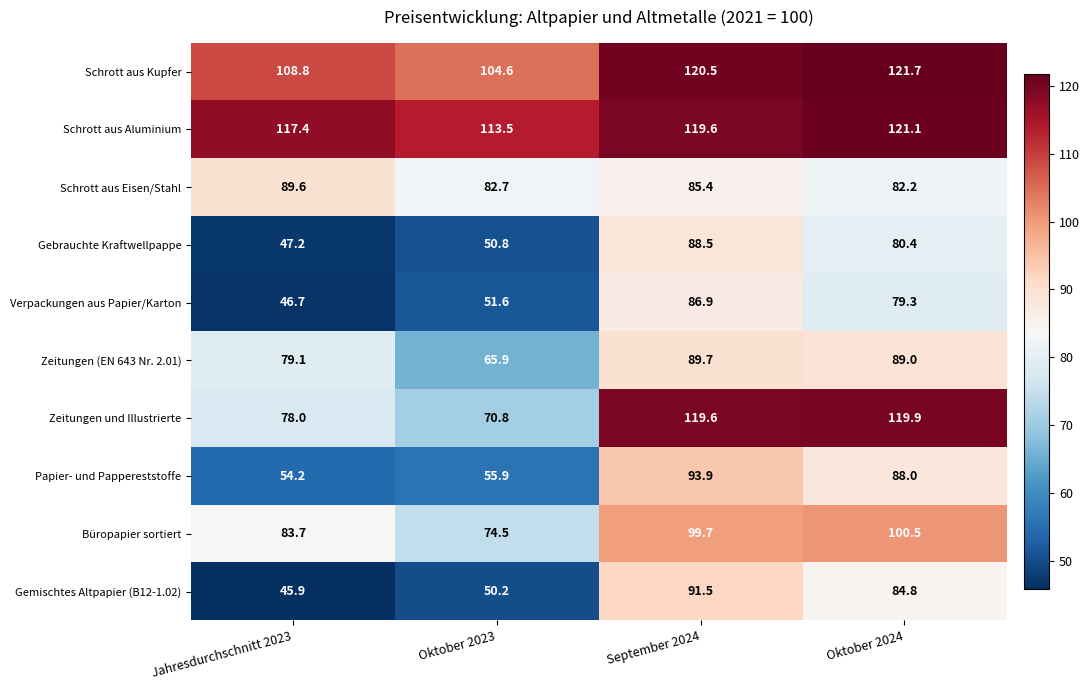

At how many categories does at least one series exceed 87?

4